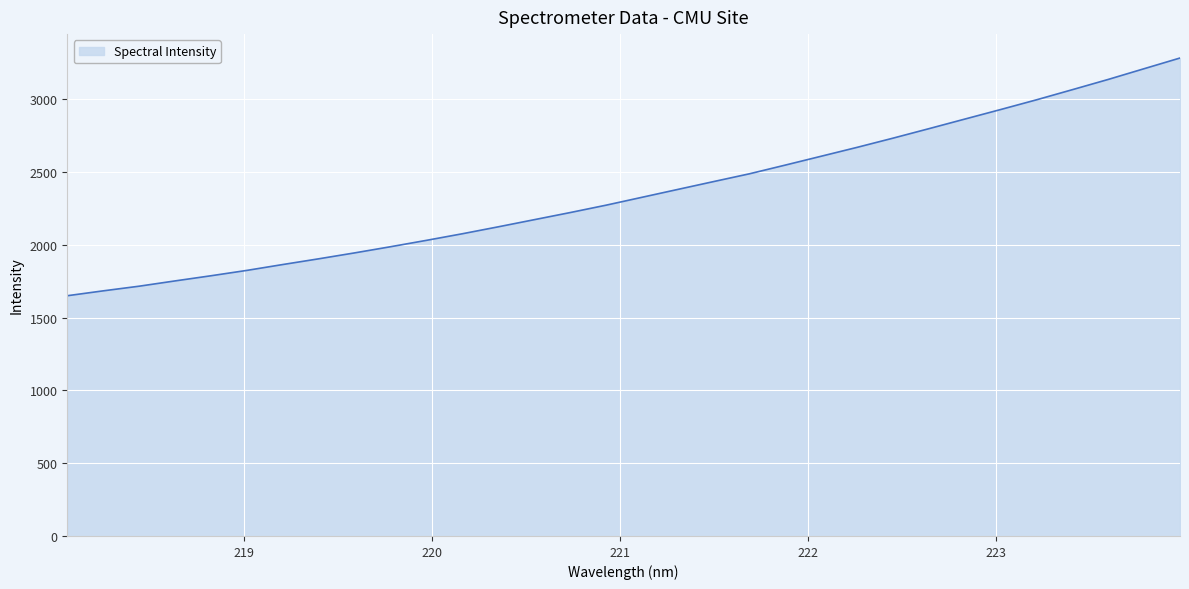

What is the smallest value displayed?

1649.7